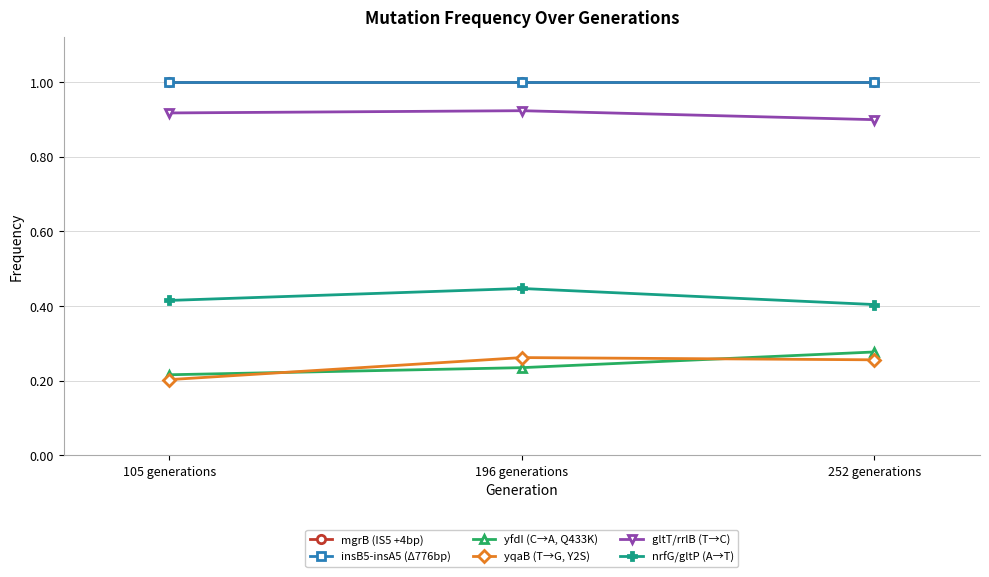

What is the label of the 3rd point from the right?

105 generations